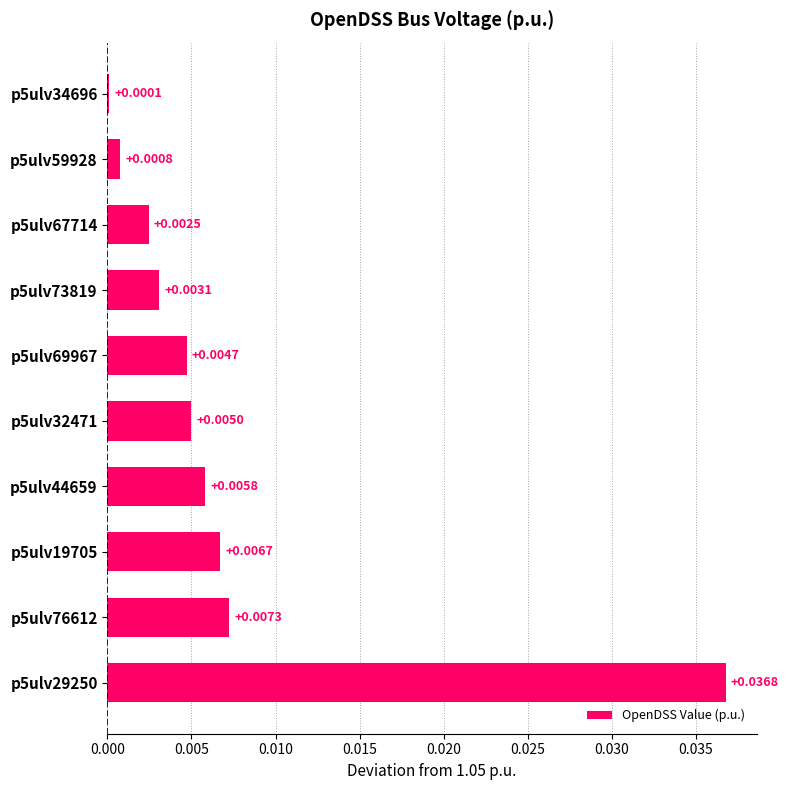

Which has a higher value, p5ulv59928 or p5ulv69967?

p5ulv69967